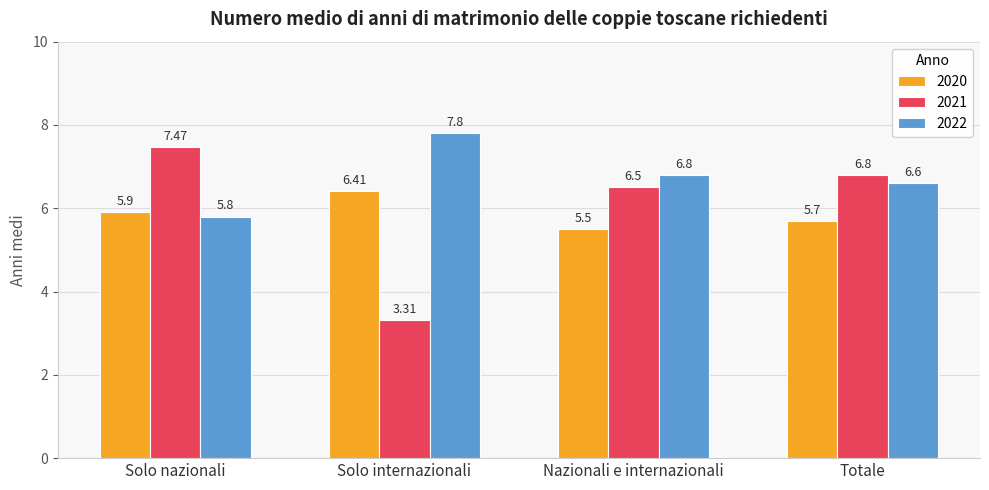

Rank the series by their maximum value, from highest to lowest.

2022, 2021, 2020